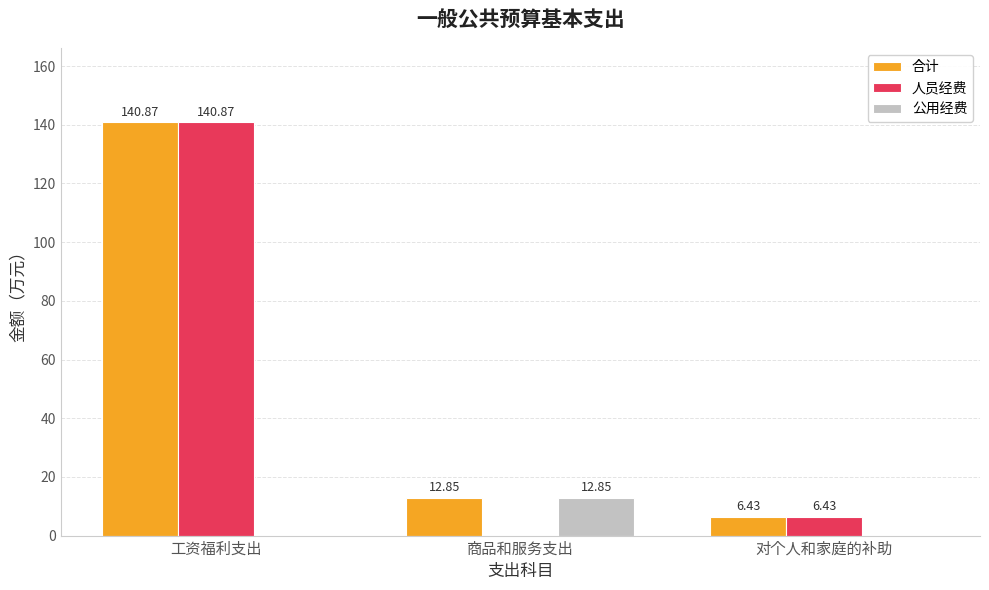

Which series has the largest range (max minus min)?

人员经费